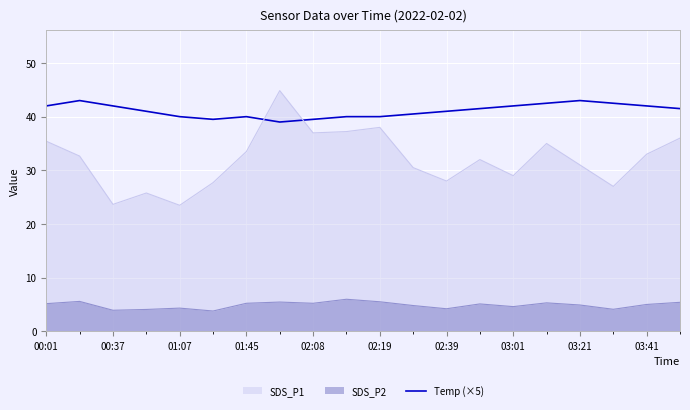

Which series has the largest range (max minus min)?

SDS_P1